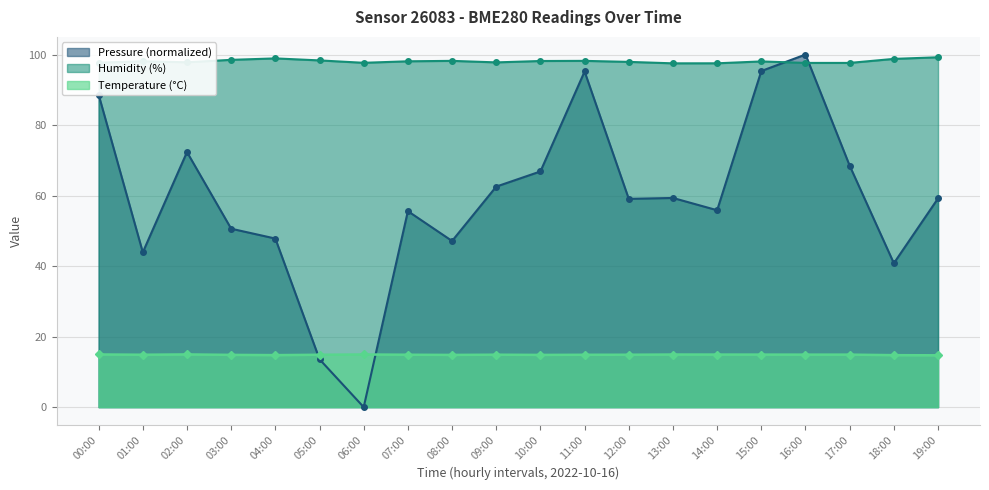

What is the difference between the maximum and minimum values in the temperature series?

0.2